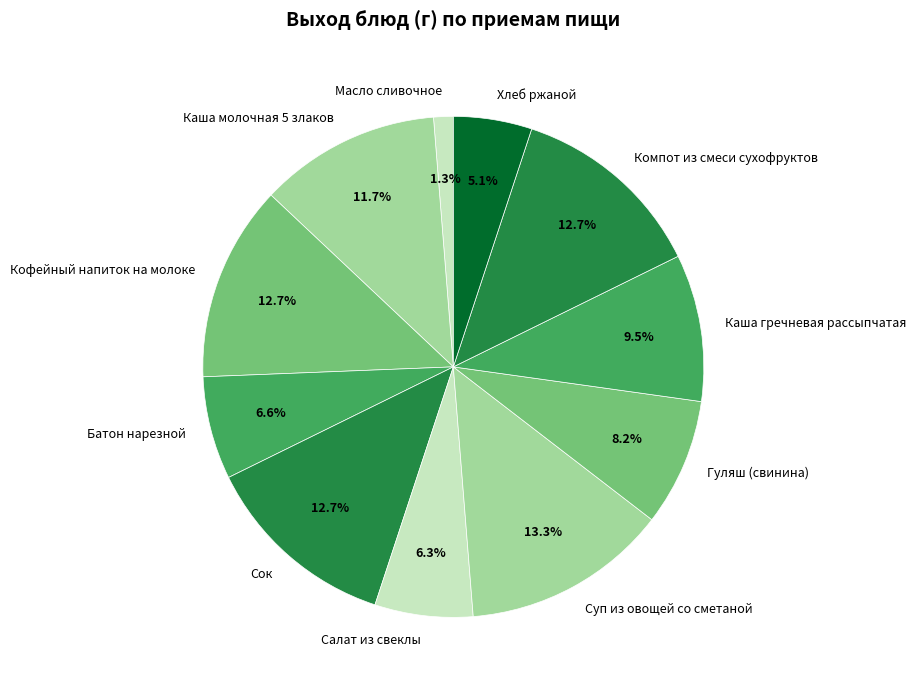

Does any single category account for the majority?

No